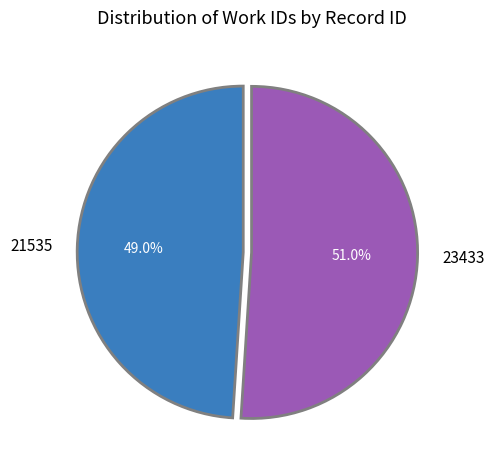

Rank the categories by value from highest to lowest.

23433, 21535